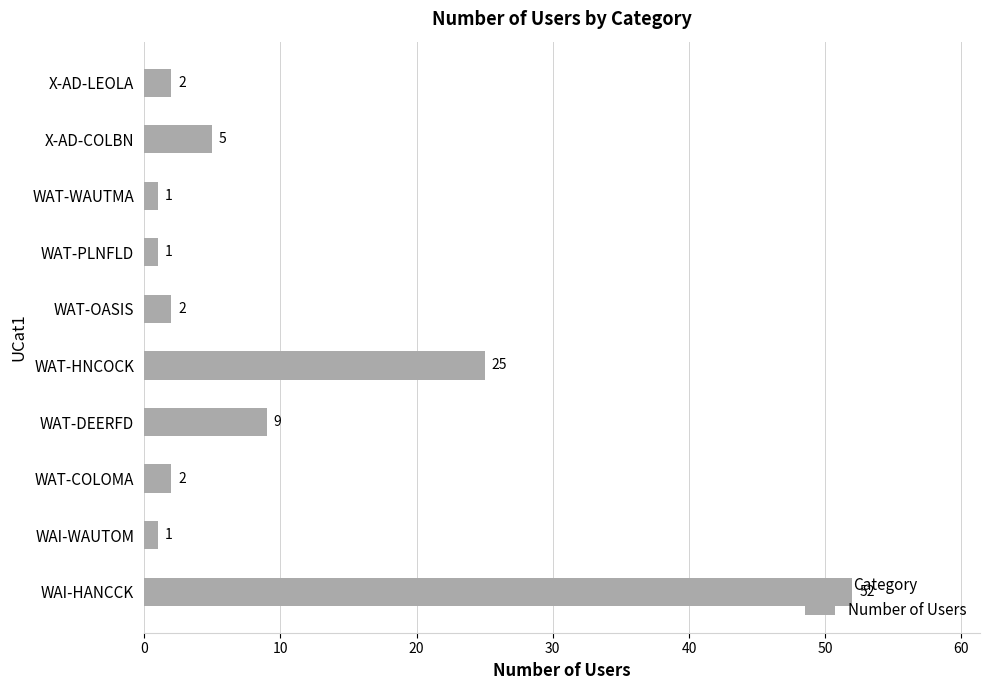

What is the change in value from WAT-PLNFLD to X-AD-LEOLA?

+1